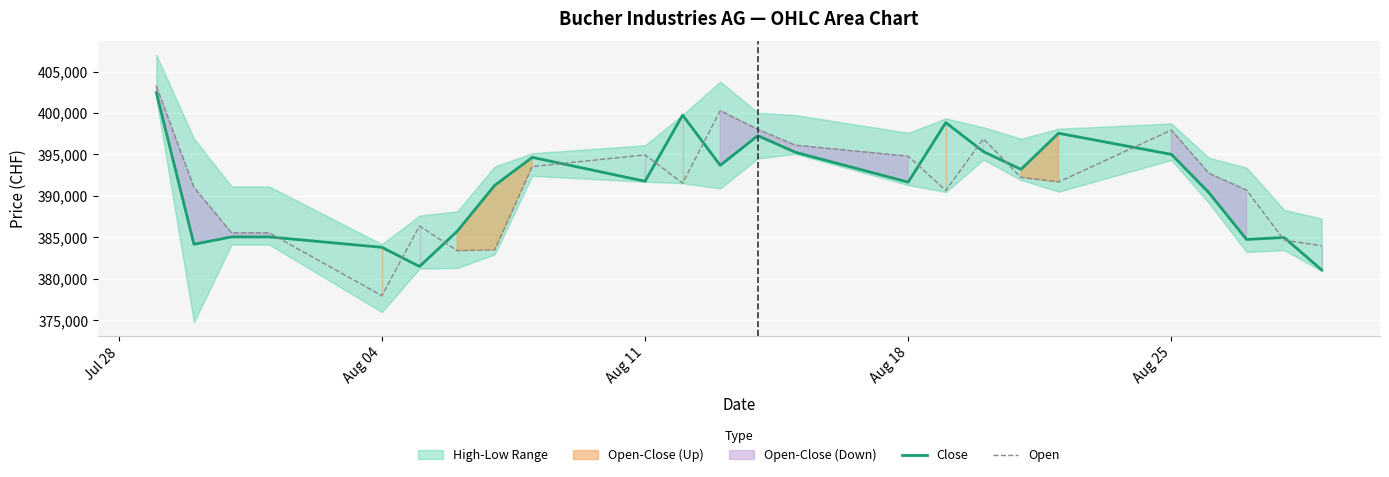

Which series has the largest total across all categories?

Open